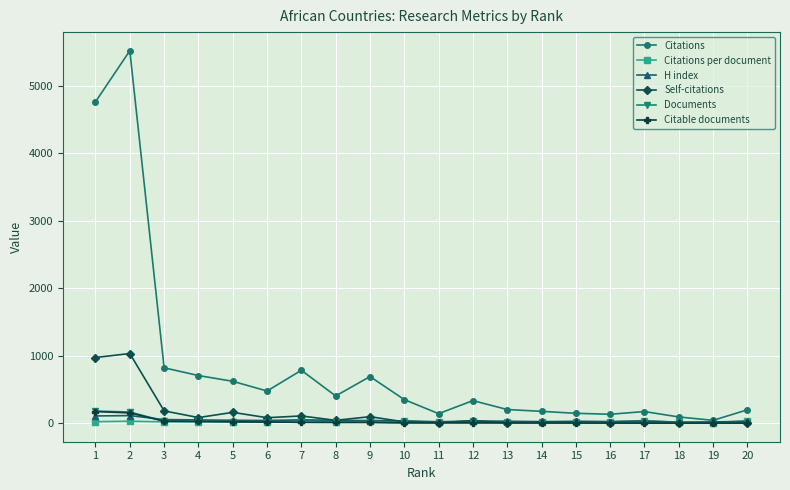

What is the maximum value for Self-citations?

1035.0